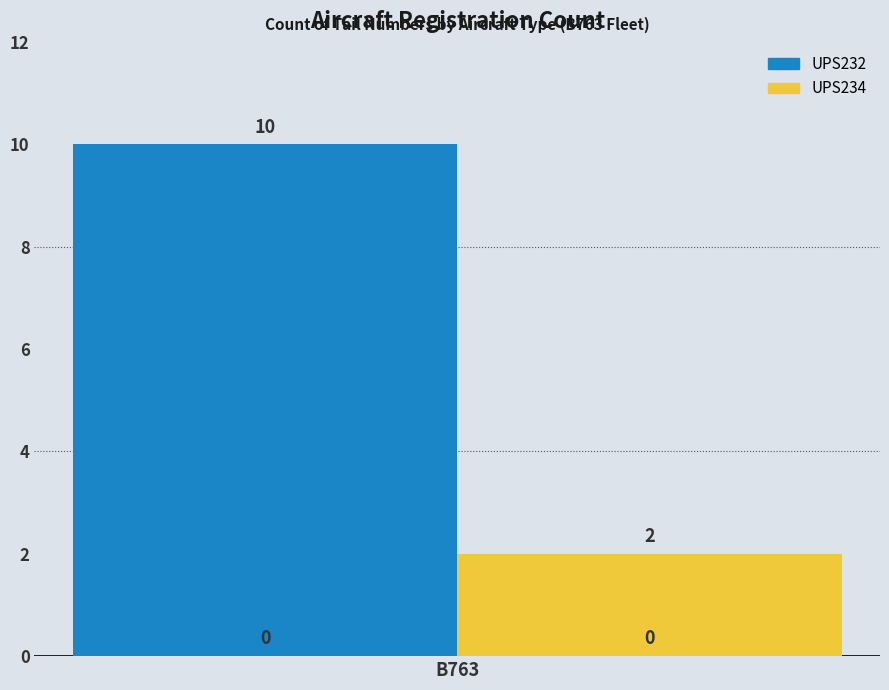

Are the bars horizontal?

No